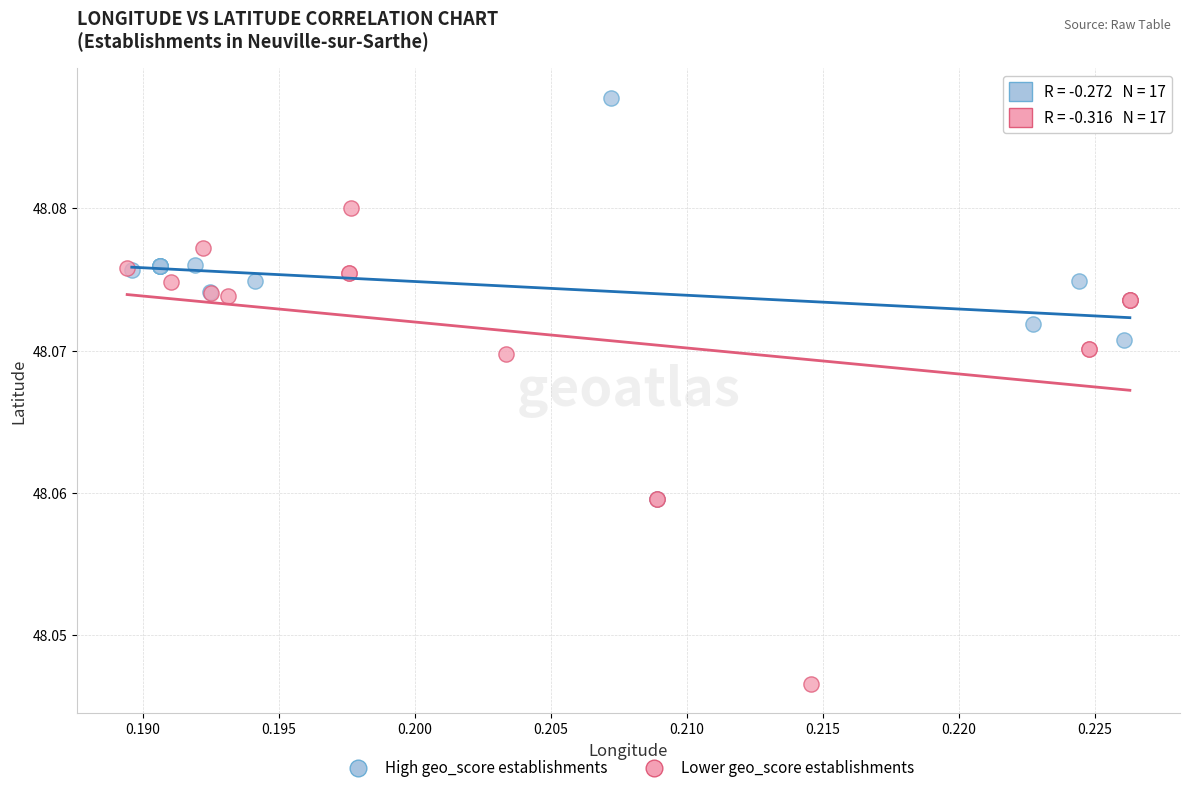

Which series has the widest spread of Y values?

Lower geo_score establishments